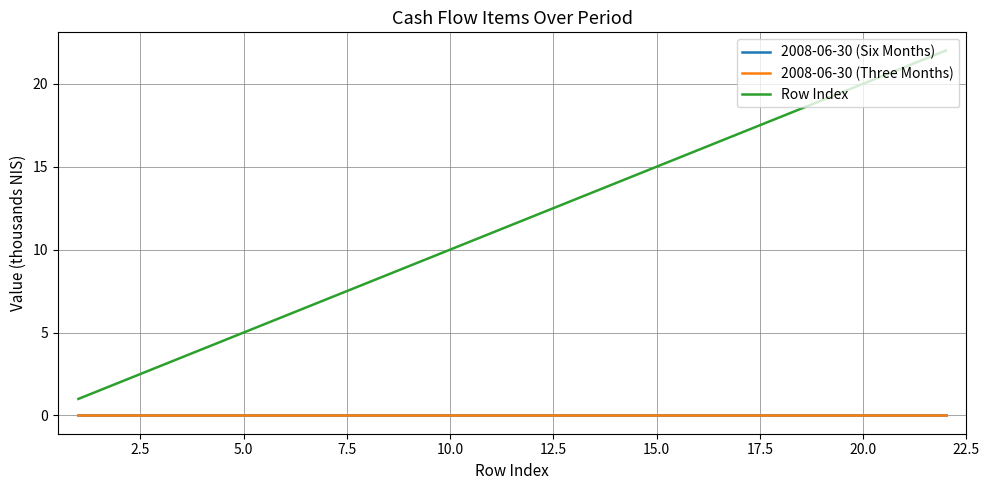

Does the chart have visible grid lines?

Yes